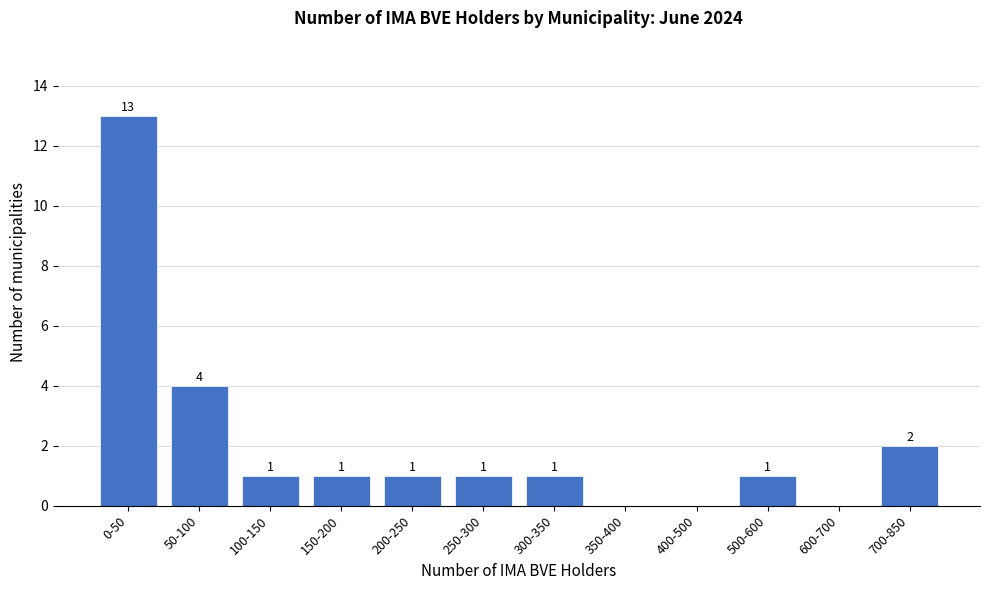

Reading left to right, what are all the values shown in this chart?

0-50=13	50-100=4	100-150=1	150-200=1	200-250=1	250-300=1	300-350=1	350-400=0	400-500=0	500-600=1	600-700=0	700-850=2